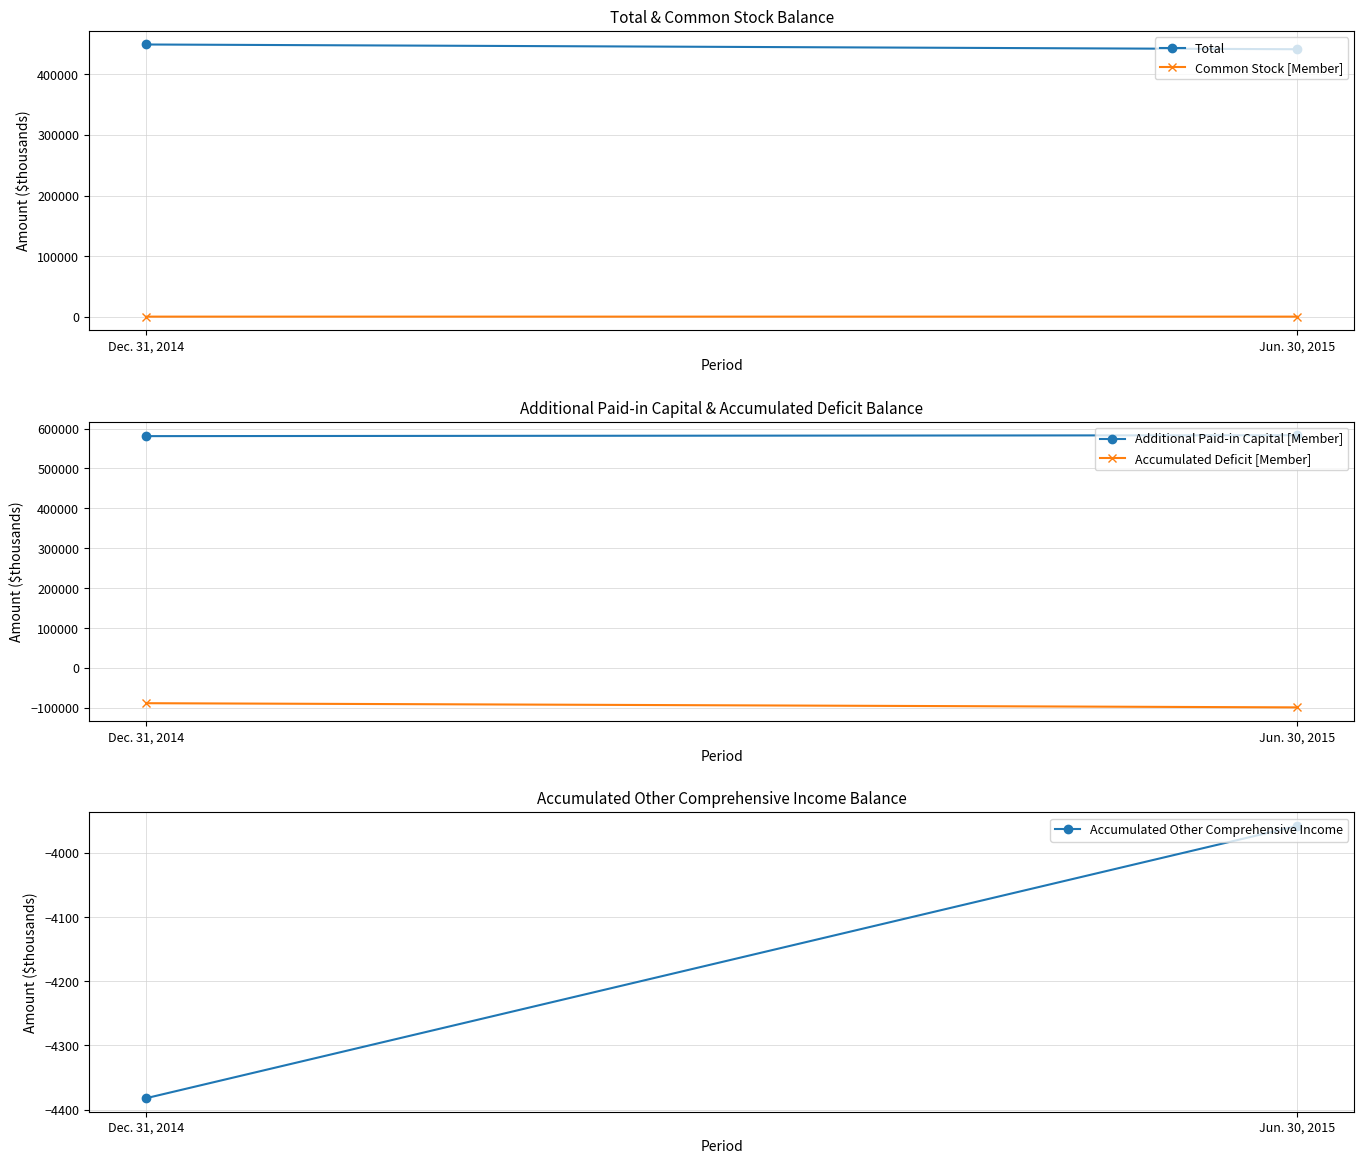

How many data points in Additional Paid-in Capital [Member] are less than 583338?

1